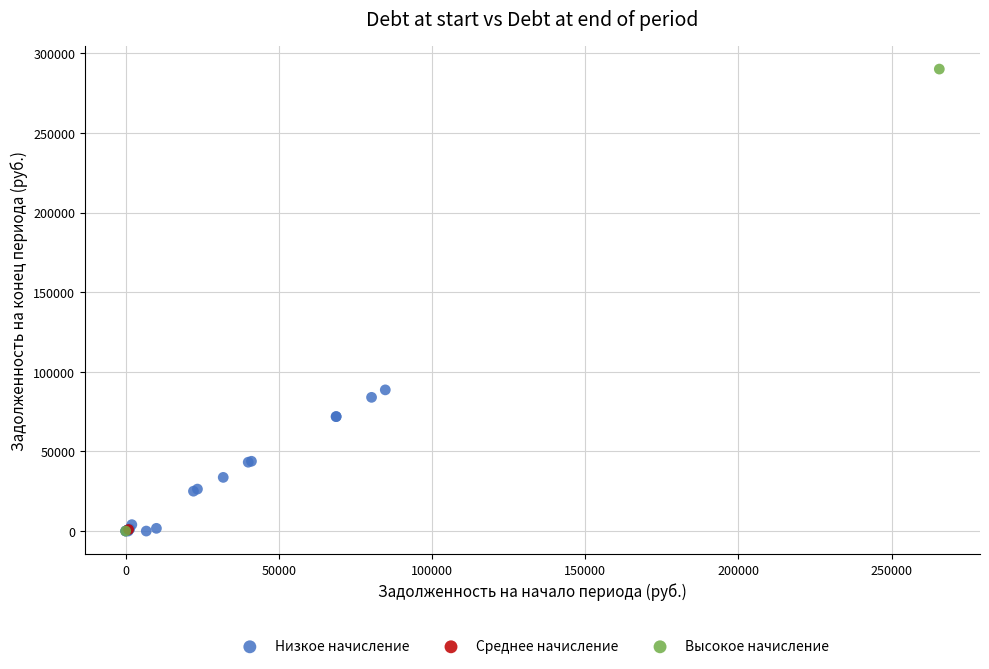

What are all the series names shown in the legend?

Низкое начисление, Среднее начисление, Высокое начисление